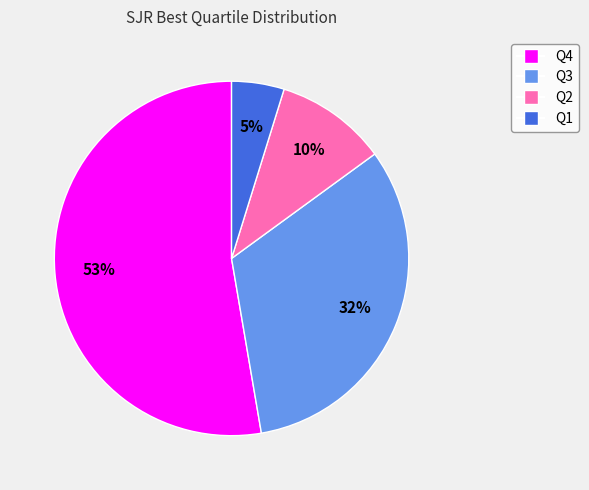

Is there a majority slice in this chart?

Yes